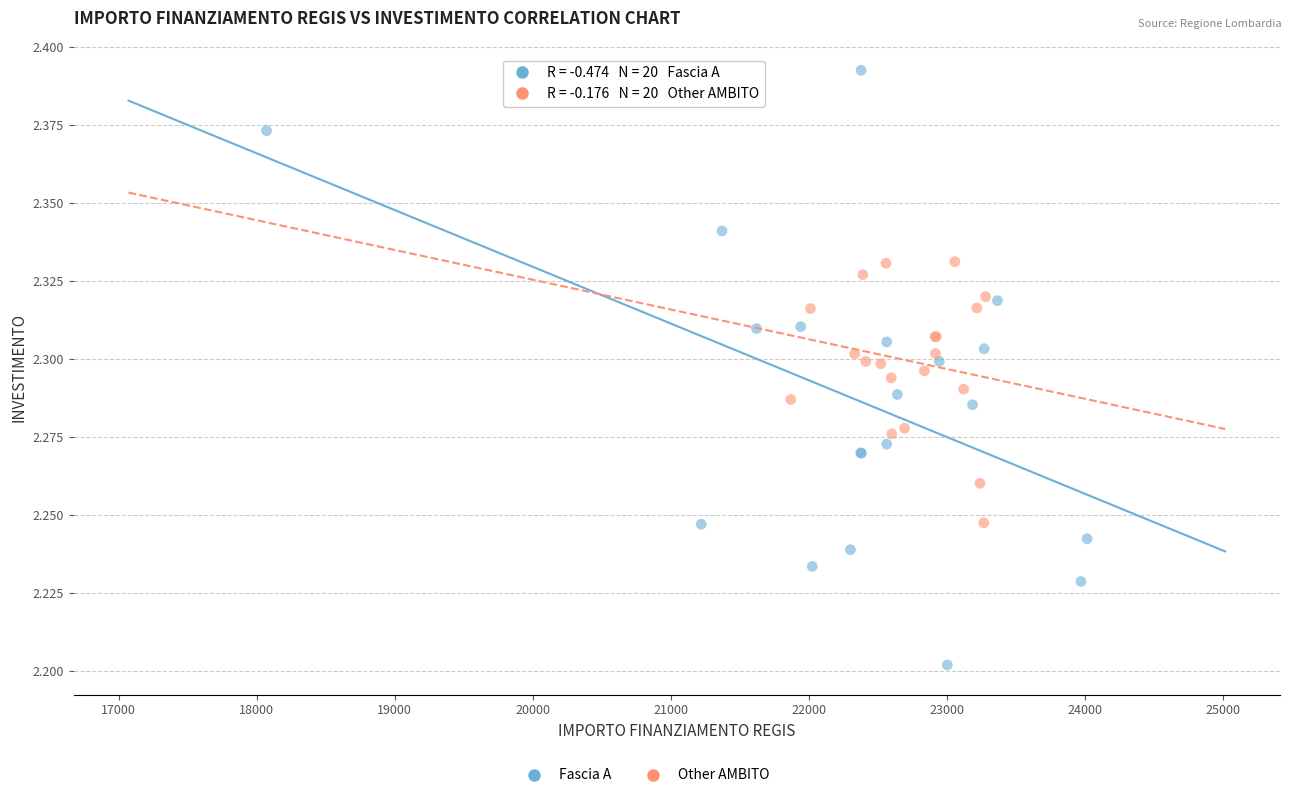

Which series reaches the maximum Y coordinate?

Fascia A